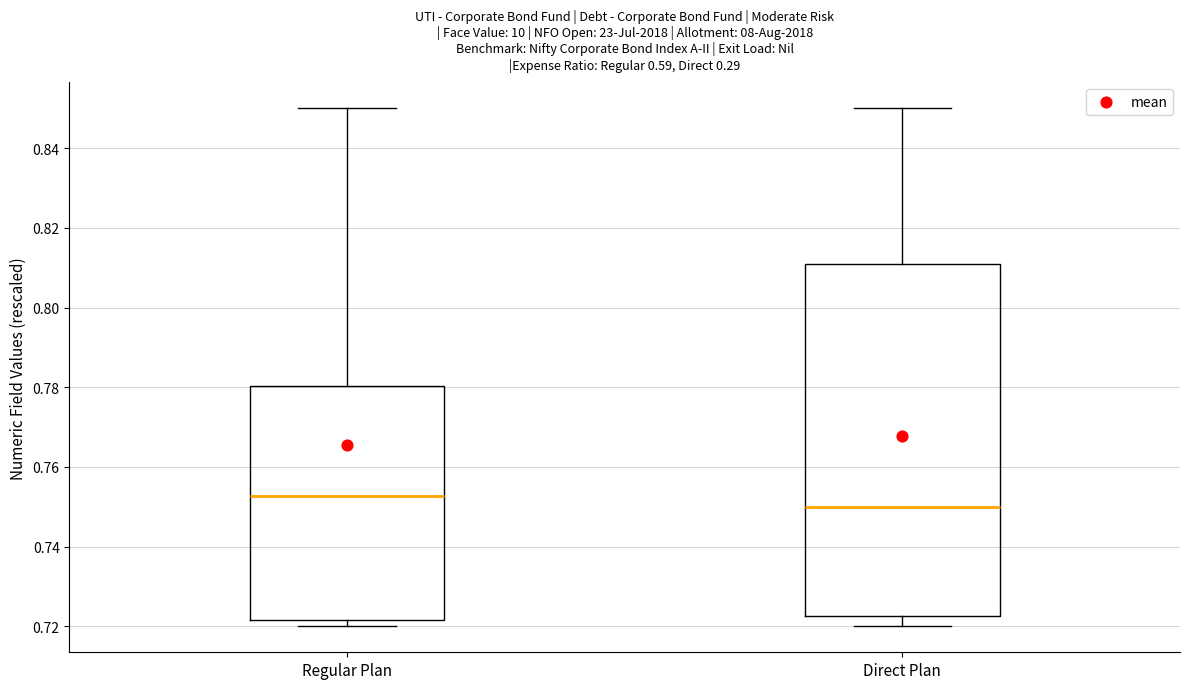

Which box's median line is the lowest?

Direct Plan